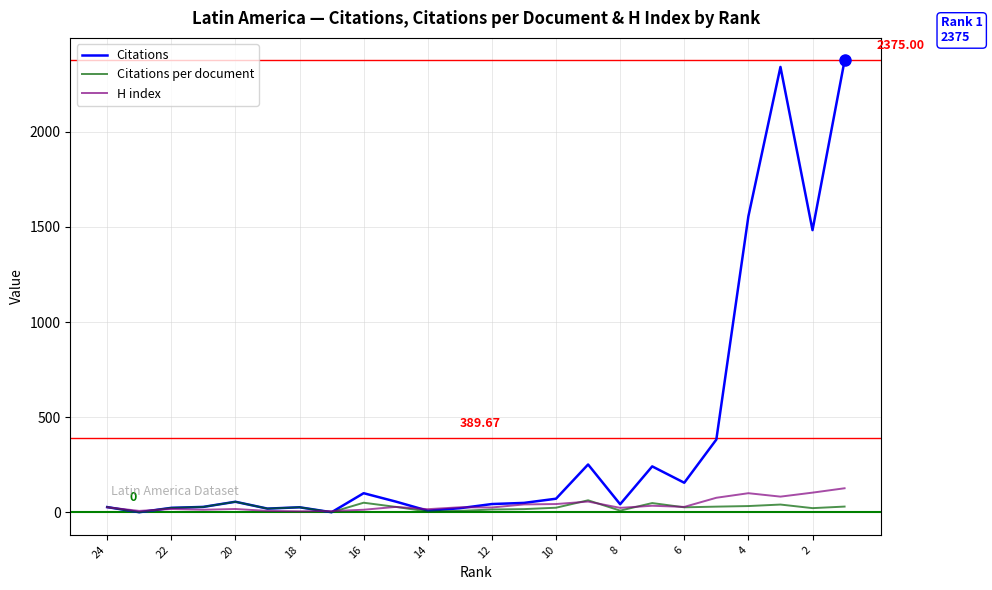

At how many categories does at least one series exceed 901?

4